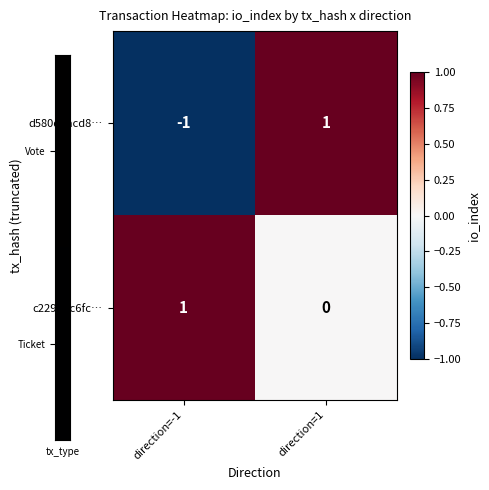

At direction=1, list the series in order from smallest to largest.

c2293bc6fc…, d580d1acd8…